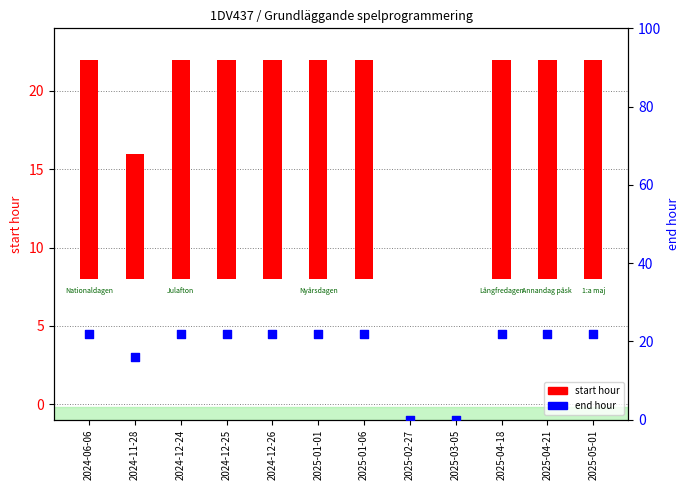

What are all the series names shown in the legend?

start hour, end hour